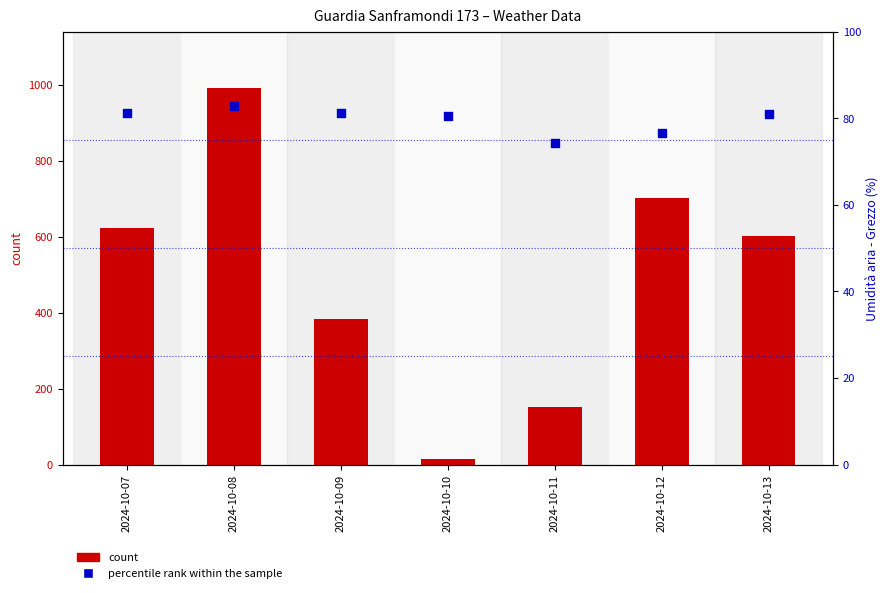

Is the value of count at 2024-10-10 greater than the value of percentile rank within the sample at 2024-10-09?

No